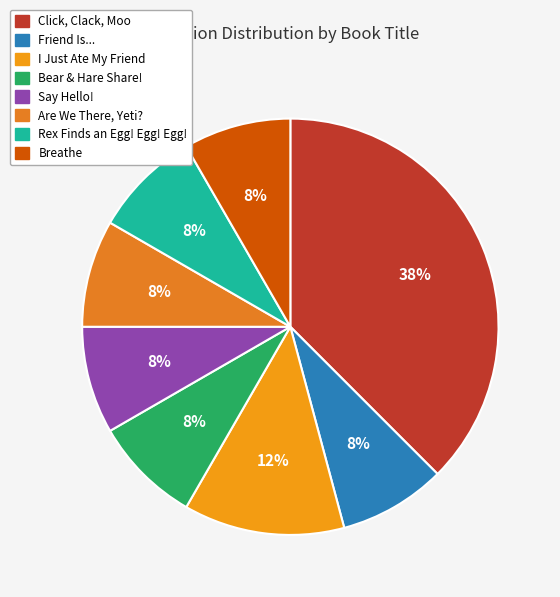

Do Say Hello! and Bear & Hare Share! together represent more than half of the pie?

No